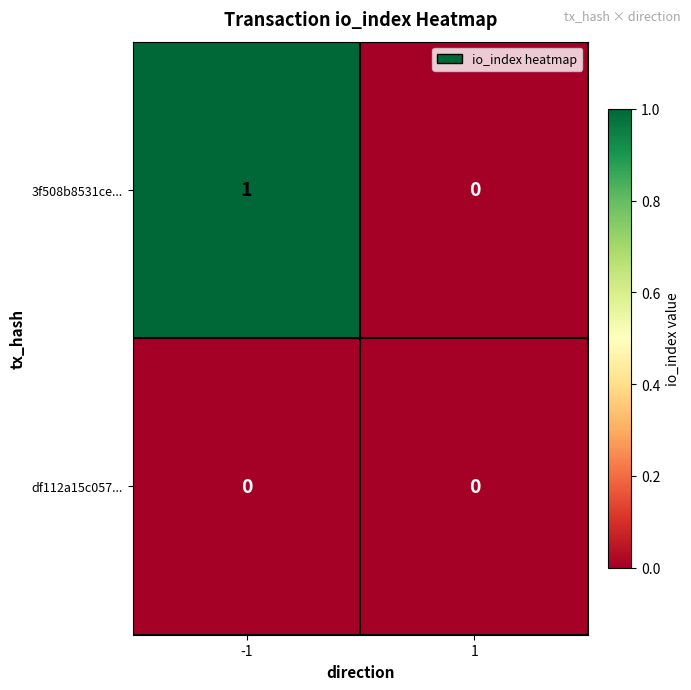

Which category has the highest value across all series?

-1